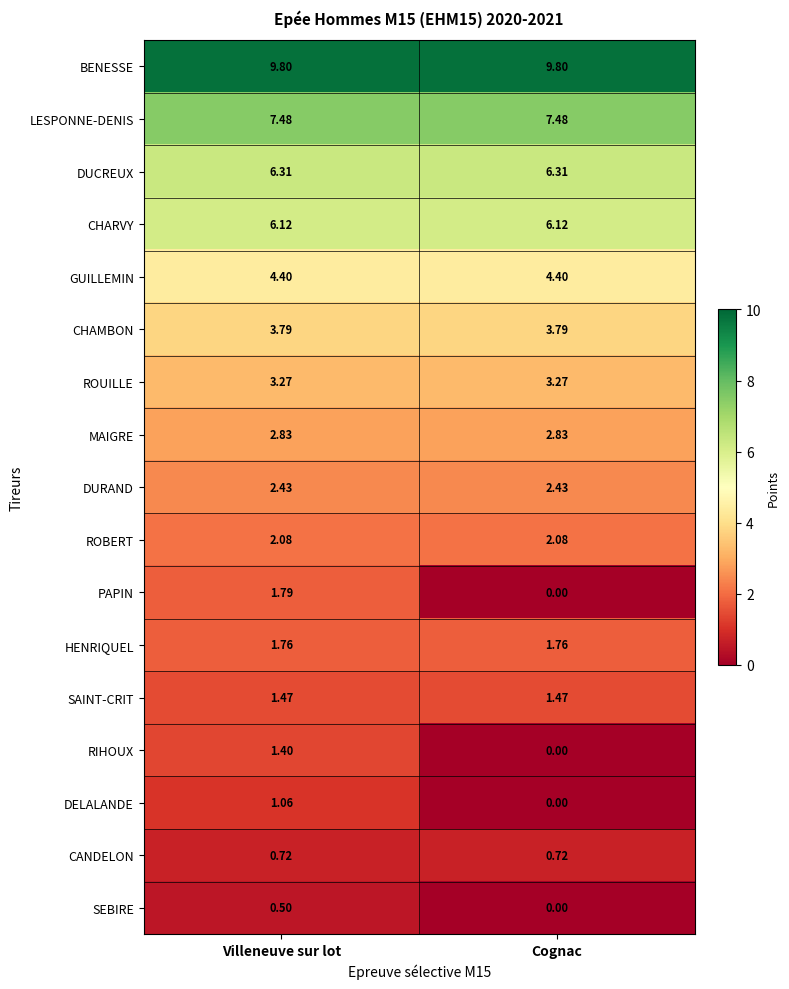

Which series has the largest range (max minus min)?

PAPIN